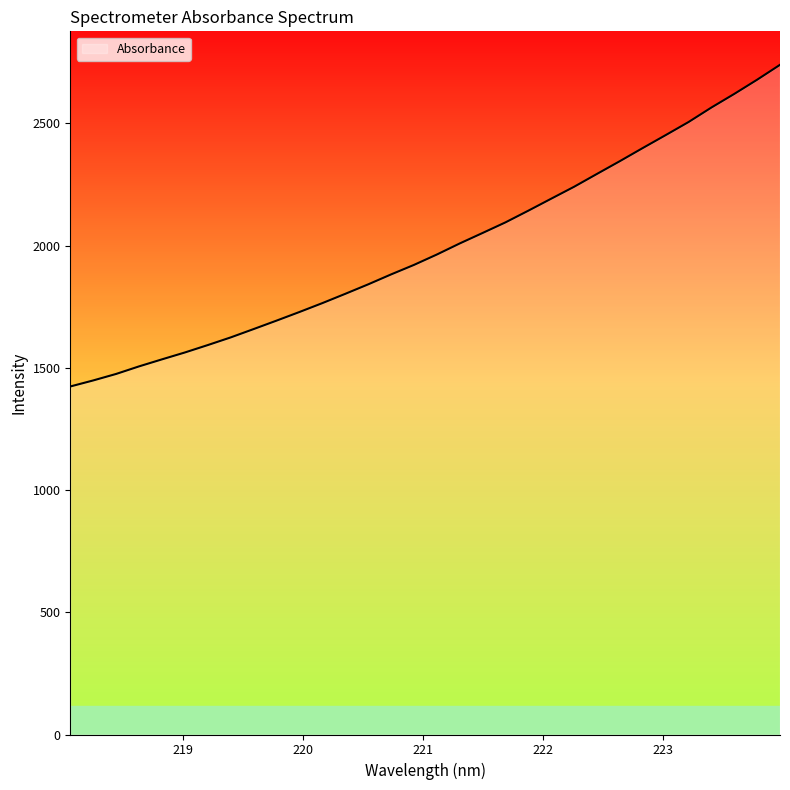

What is the smallest value displayed?

1423.9